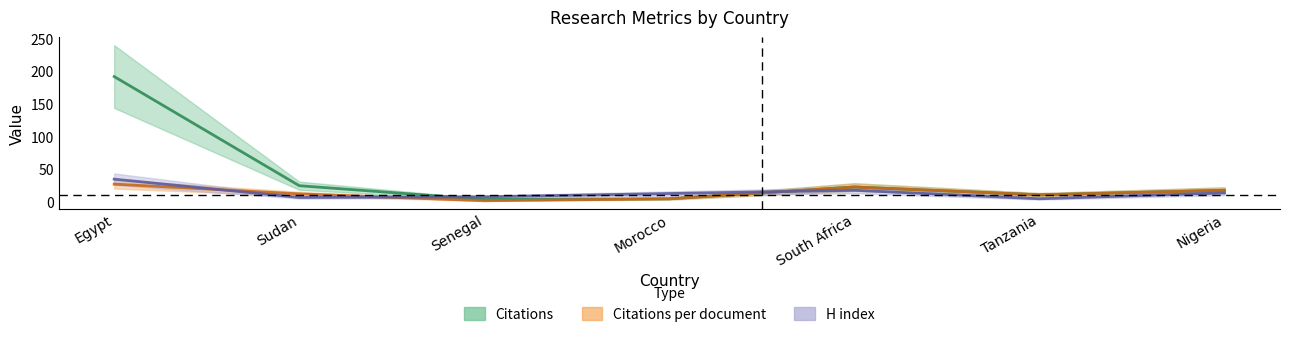

Reading left to right, what are all the values shown in this chart?

Citations: 192.0	25.0	4.0	5.0	23.0	11.0	18.0
Citations per document: 27.4	12.5	2.0	5.0	23.0	11.0	18.0
H index: 35.0	7.0	8.0	13.0	18.0	5.0	14.0